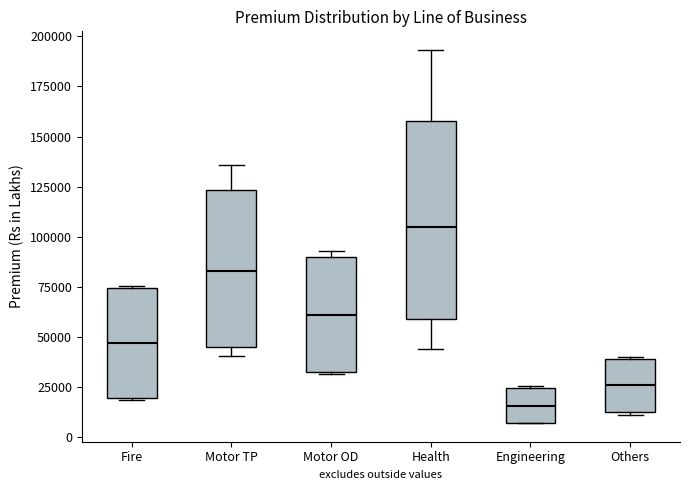

Reading left to right, transcribe this box plot: for each box, give where its median line is, the range the box spans, and where its two whiskers end, as read against the y-axis. The values are not printed on the chart, so give them approximately, as read against the axis.

Fire: median 45000, box 20000 to 75000, whiskers 20000 to 75000
Motor TP: median 85000, box 45000 to 125000, whiskers 40000 to 135000
Motor OD: median 60000, box 35000 to 90000, whiskers 30000 to 95000
Health: median 105000, box 60000 to 160000, whiskers 45000 to 195000
Engineering: median 15000, box 5000 to 25000, whiskers 5000 to 25000
Others: median 25000, box 15000 to 40000, whiskers 10000 to 40000